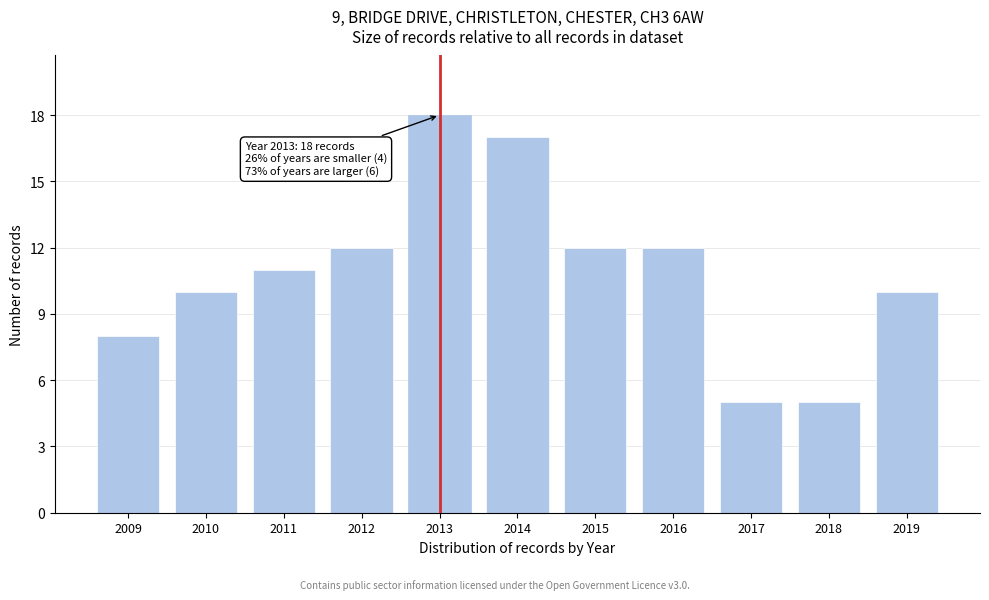

Reading left to right, list all the values displayed in this chart.

2009=8	2010=10	2011=11	2012=12	2013=18	2014=17	2015=12	2016=12	2017=5	2018=5	2019=10